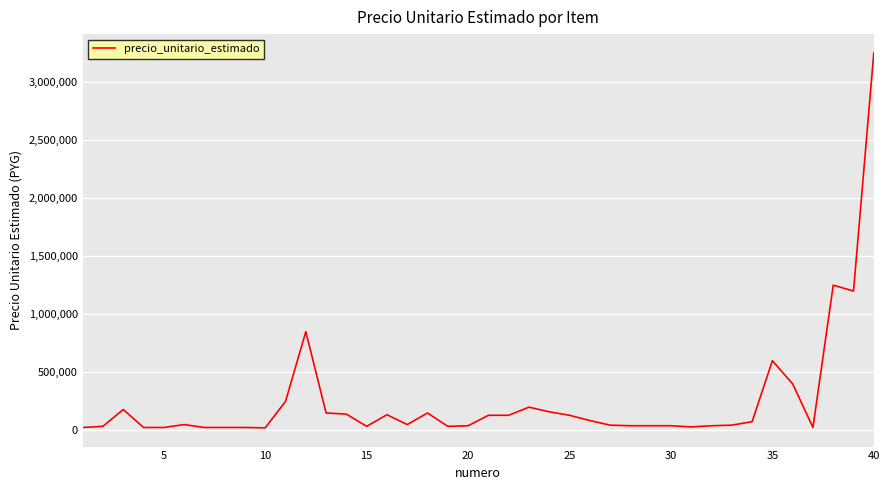

What is the difference between the maximum and minimum values?

3228000